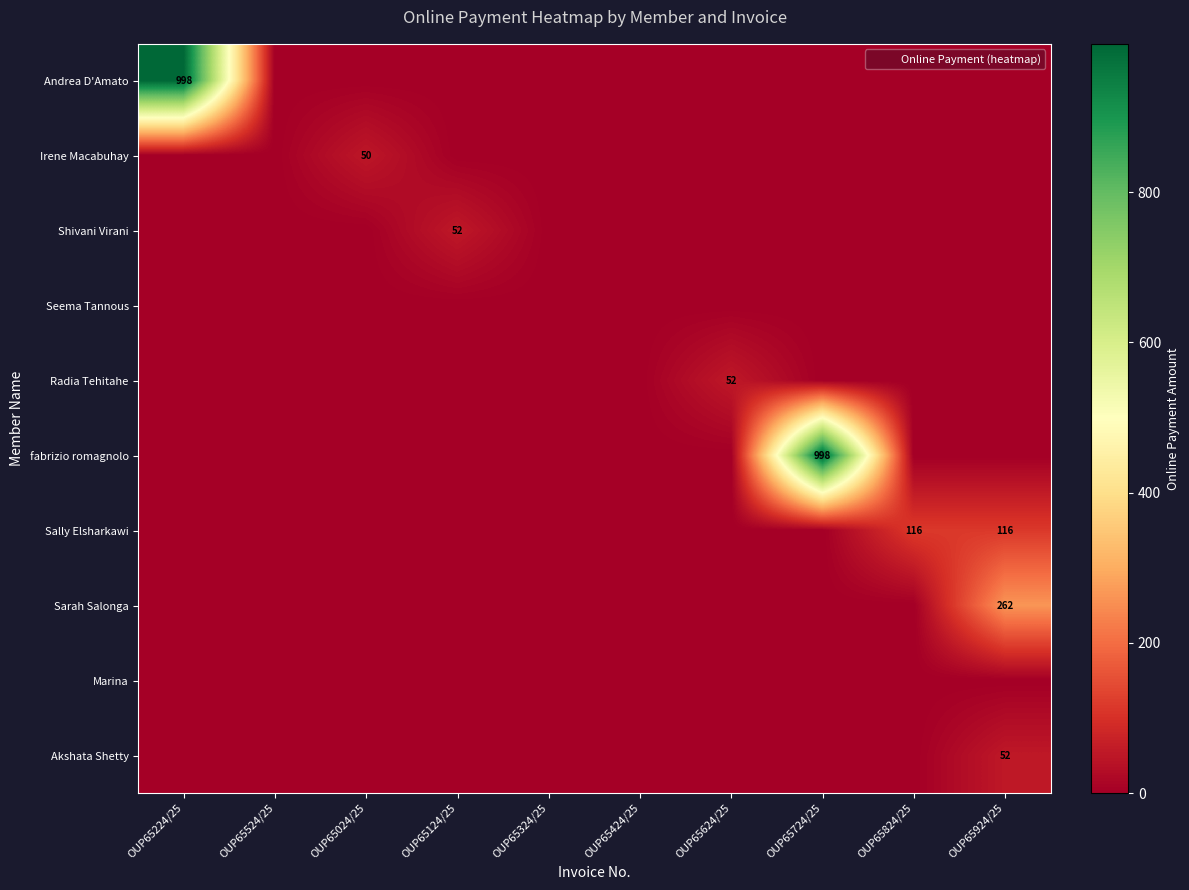

Is the value of fabrizio romagnolo at OUP65124/25 greater than the value of Marina at OUP65024/25?

No